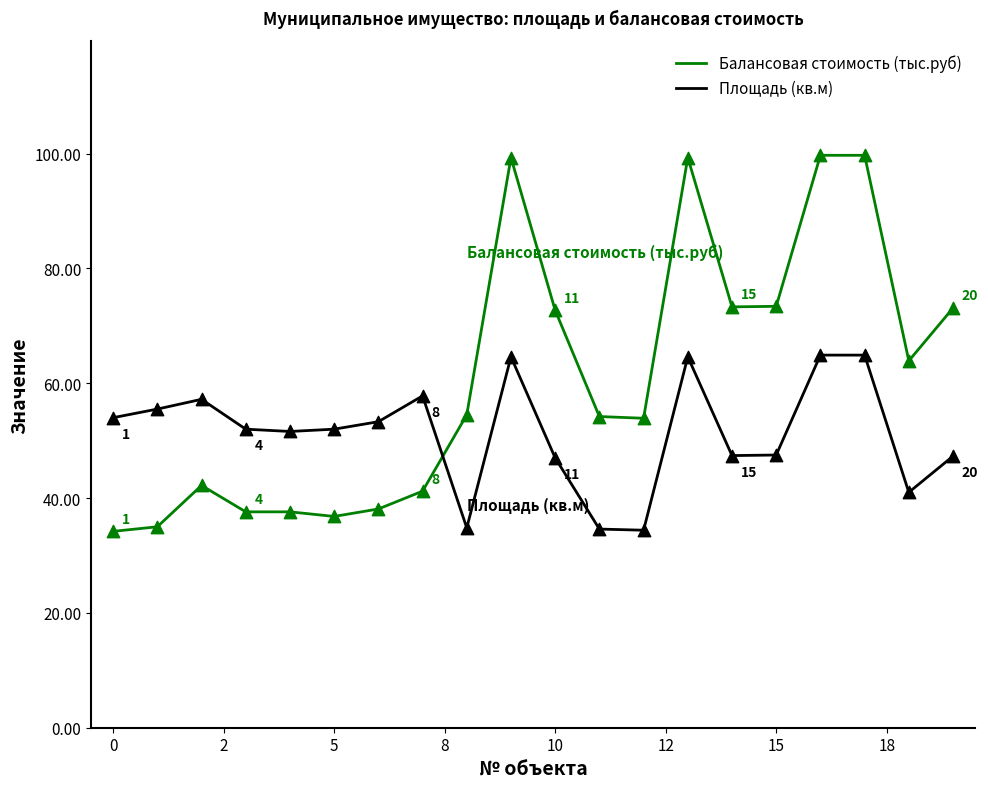

List the series in order of their overall mean, lowest first.

Площадь (кв.м), Балансовая стоимость (тыс.руб)